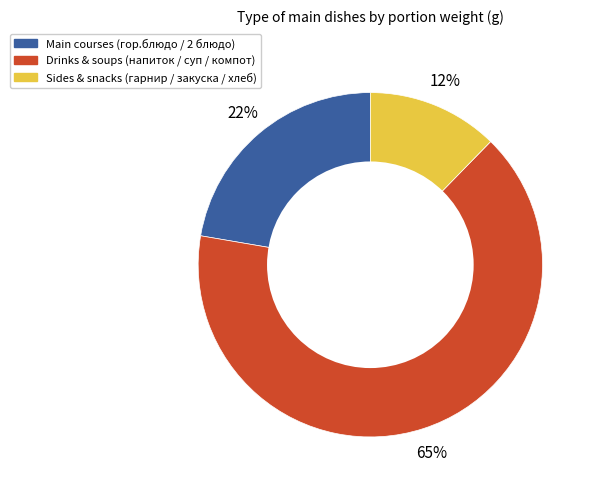

Is there a majority slice in this chart?

Yes